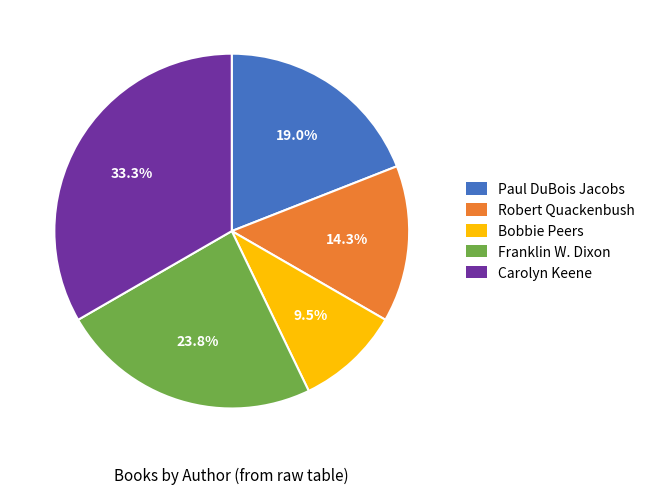

Rank the categories by value from highest to lowest.

Carolyn Keene, Franklin W. Dixon, Paul DuBois Jacobs, Robert Quackenbush, Bobbie Peers